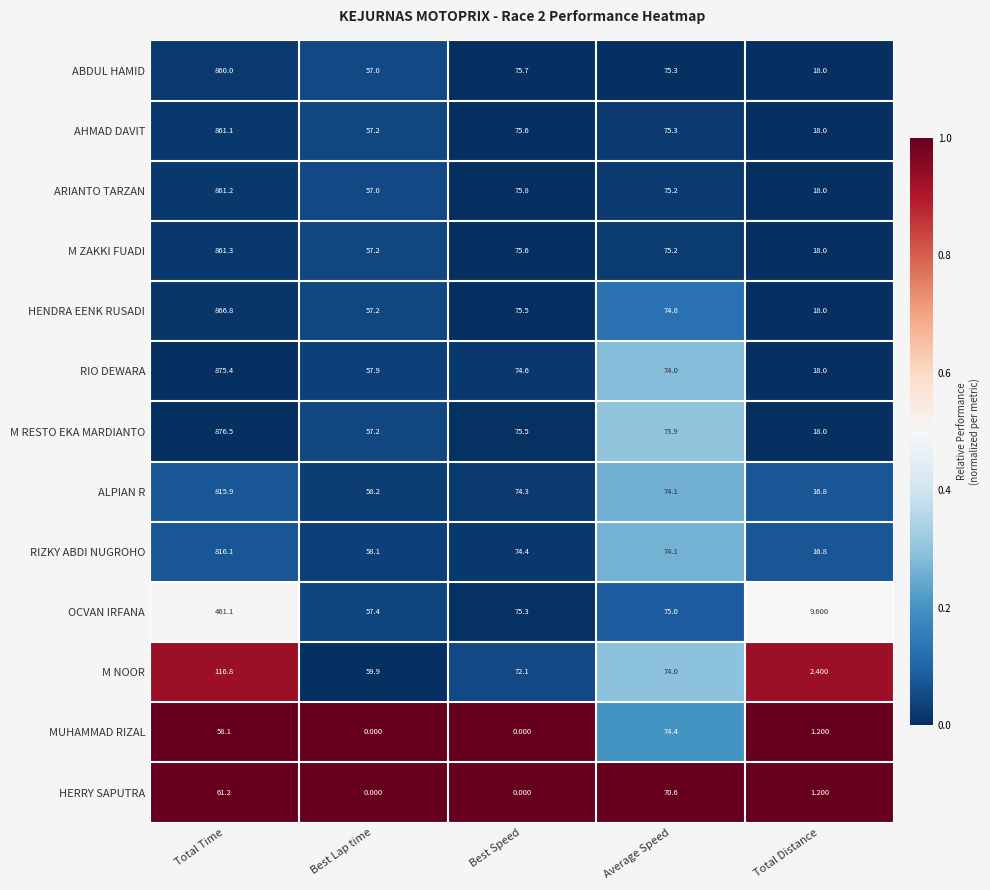

What is the difference between the highest and lowest values at Best Speed?

75.8